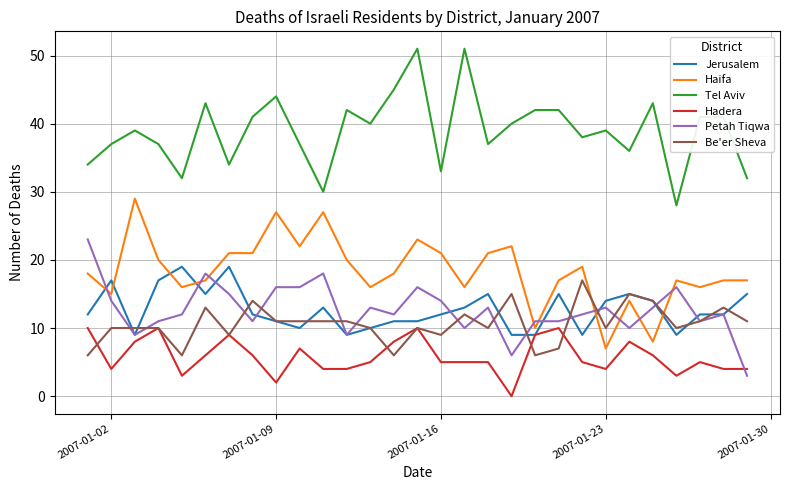

What is the maximum value shown in the chart?

51